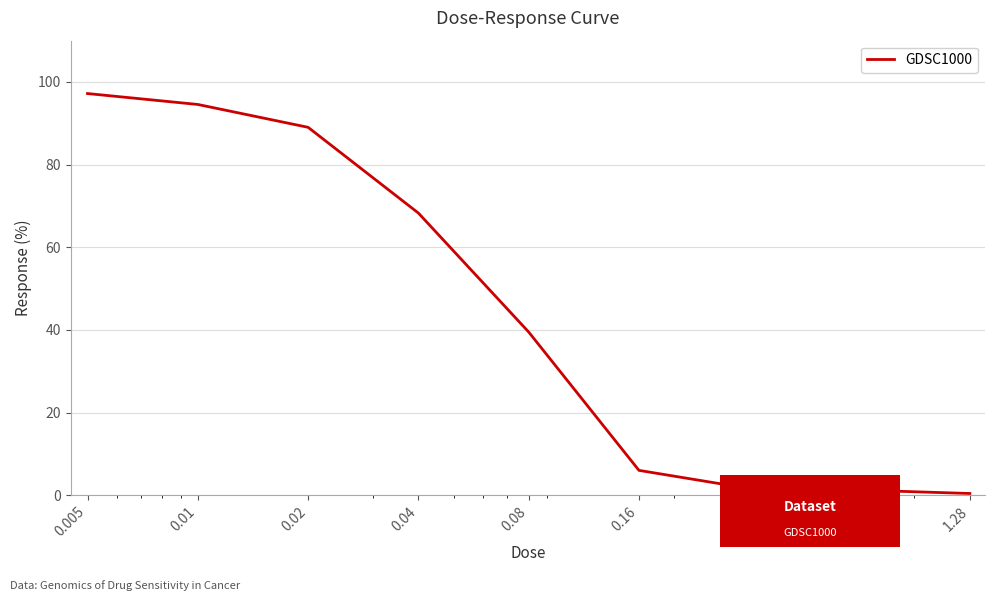

What is the difference between the maximum and second lowest values?

96.0